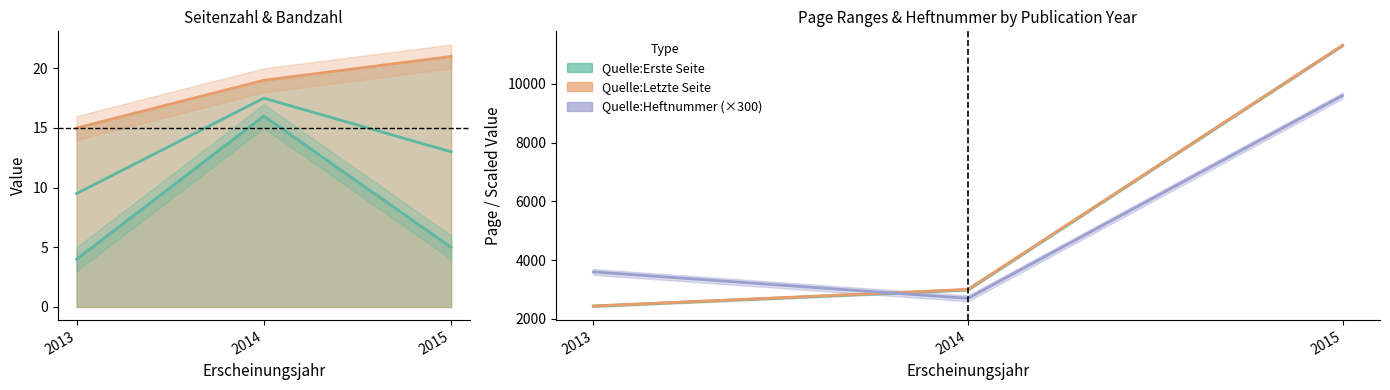

What is the maximum value shown in the chart?

11310.0